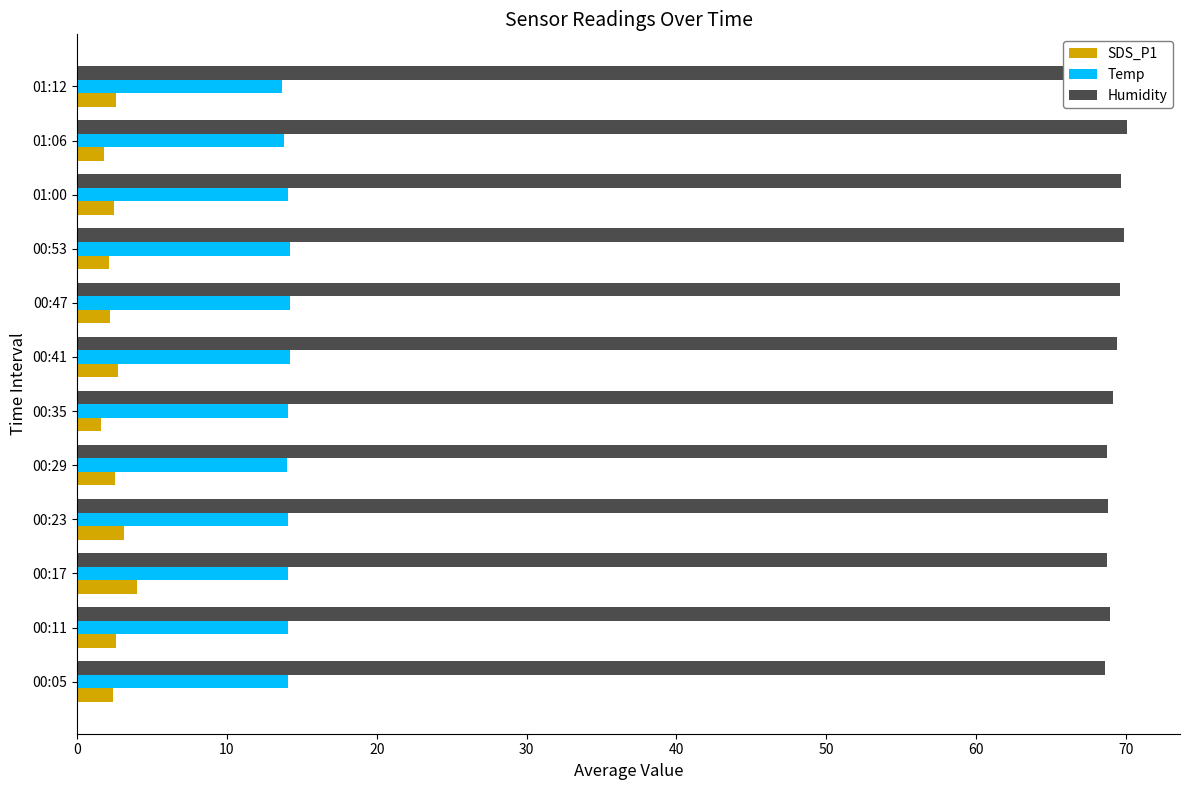

Rank the series by their average value, from highest to lowest.

Humidity, Temp, SDS_P1